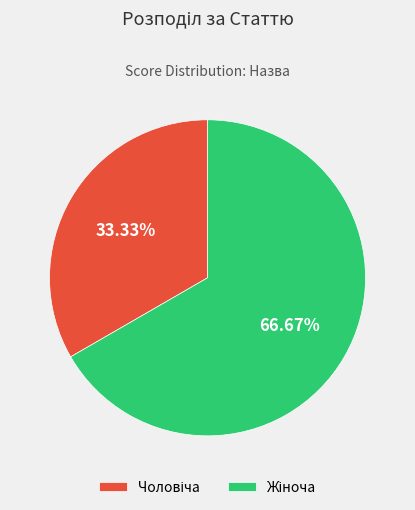

Is there a majority slice in this chart?

Yes